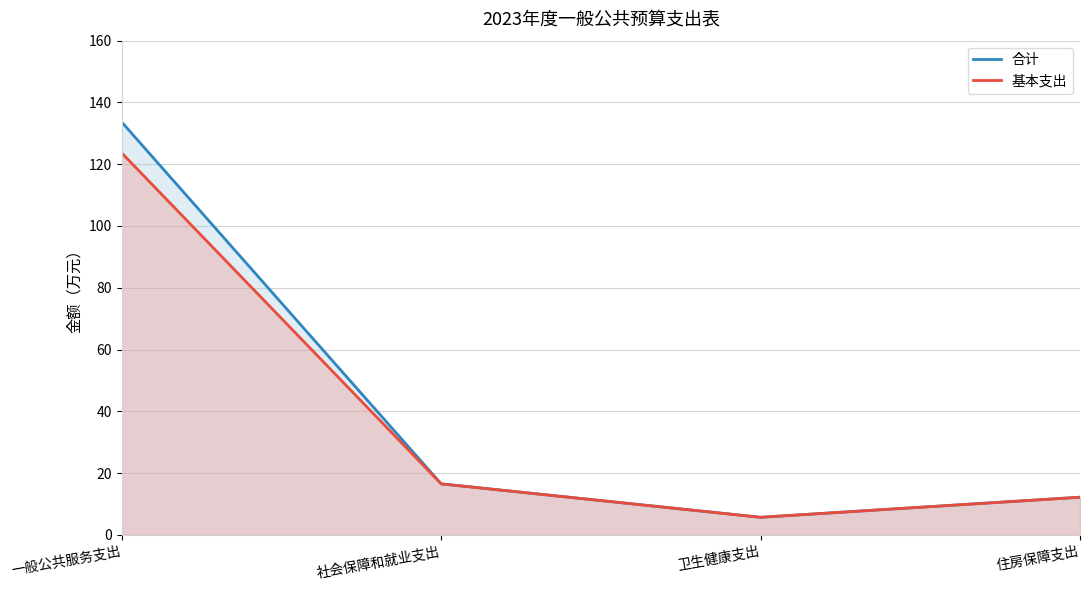

What is the label of the 2nd point from the right?

卫生健康支出